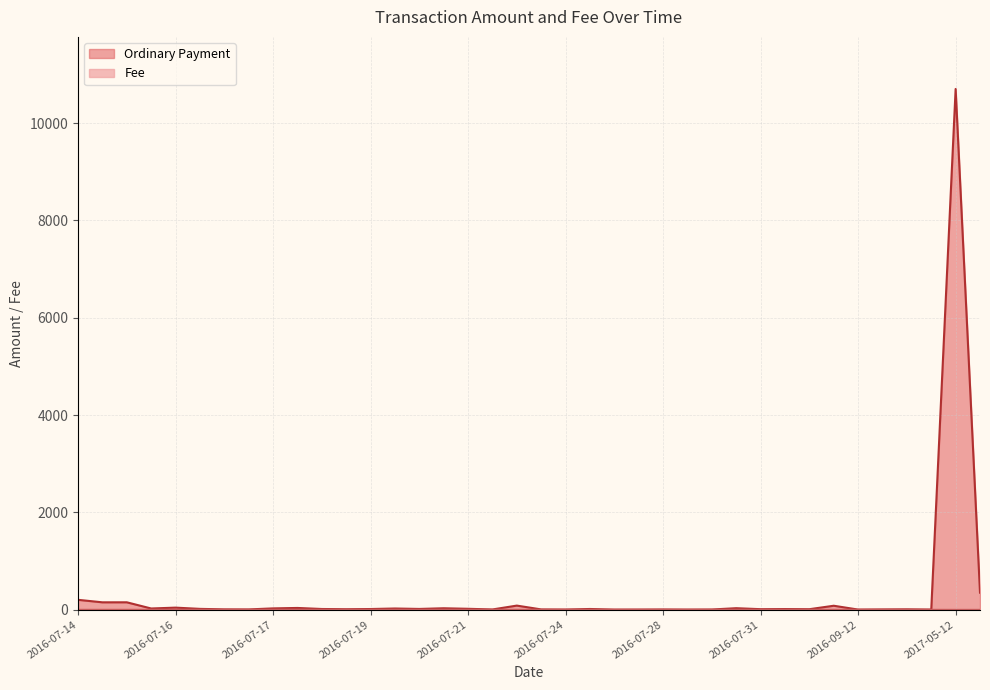

True or false: Ordinary Payment has a value of 13.8 at 2016-07-19.

True